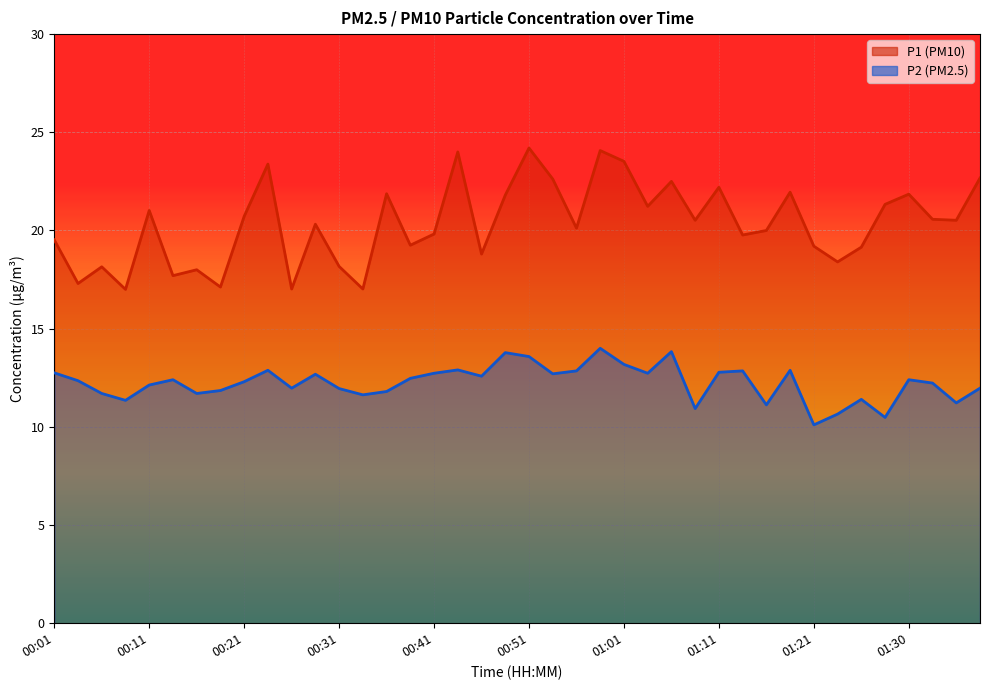

How many interior local peaks does the P1 series have?

13